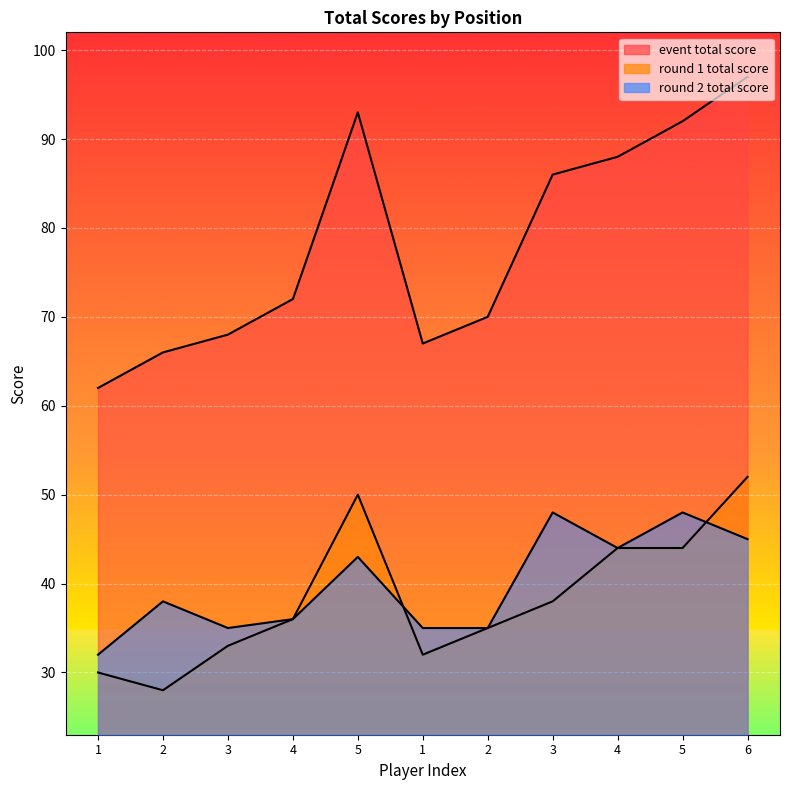

The value of round_1_total_score at 1 is 20. True or false?

False